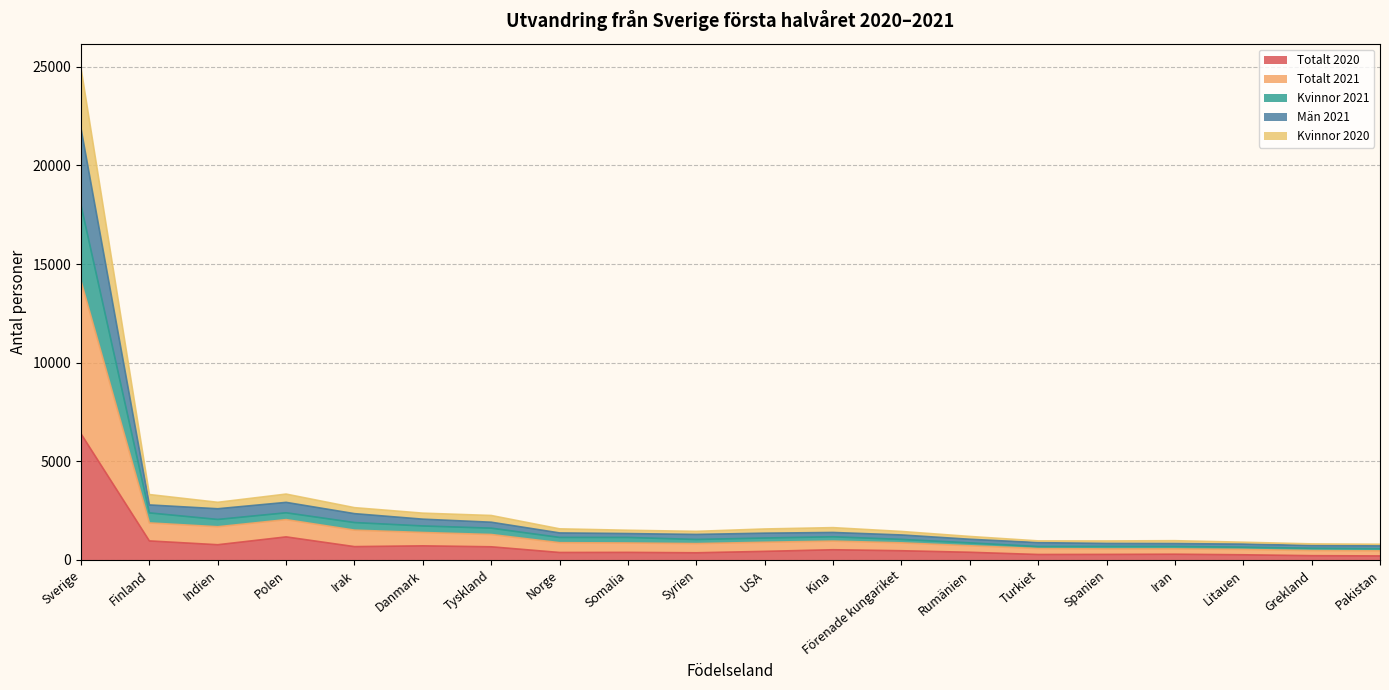

Where is Kvinnor 2021 nearest to the value 9277?

Polen